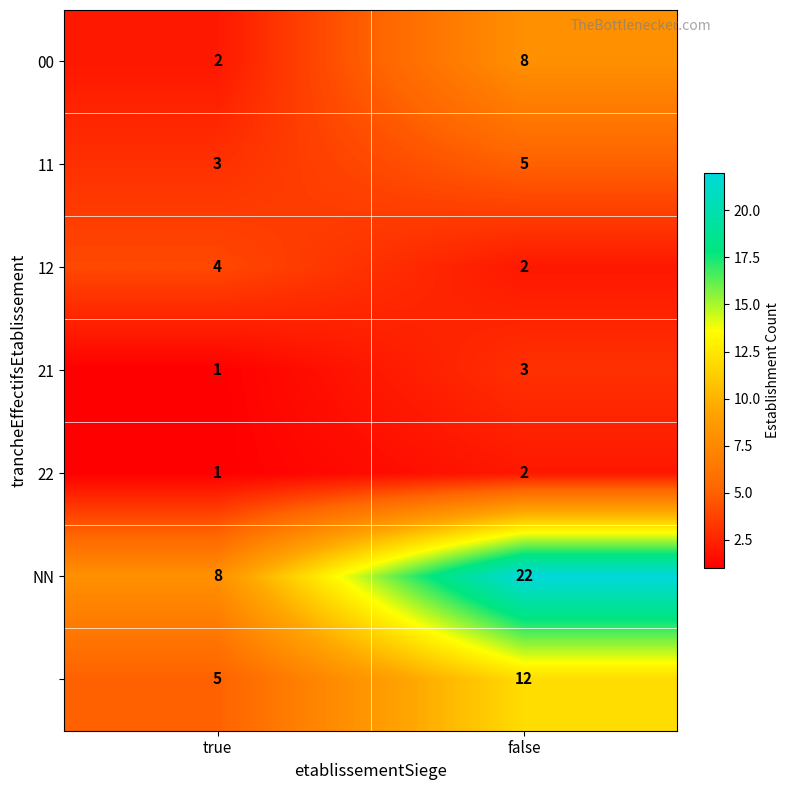

At which category does the chart reach its peak across all series?

false